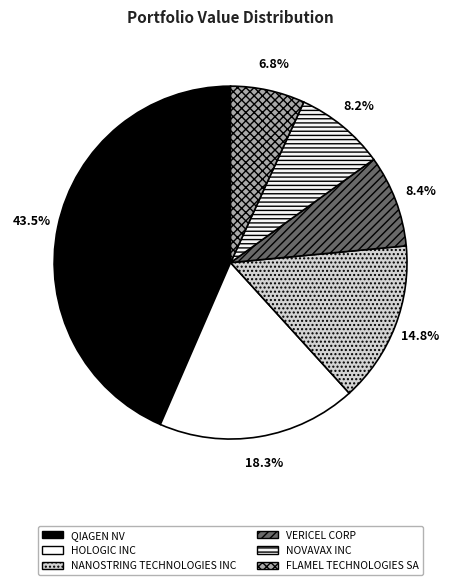

Combined, do QIAGEN NV and FLAMEL TECHNOLOGIES SA account for over 50%?

Yes